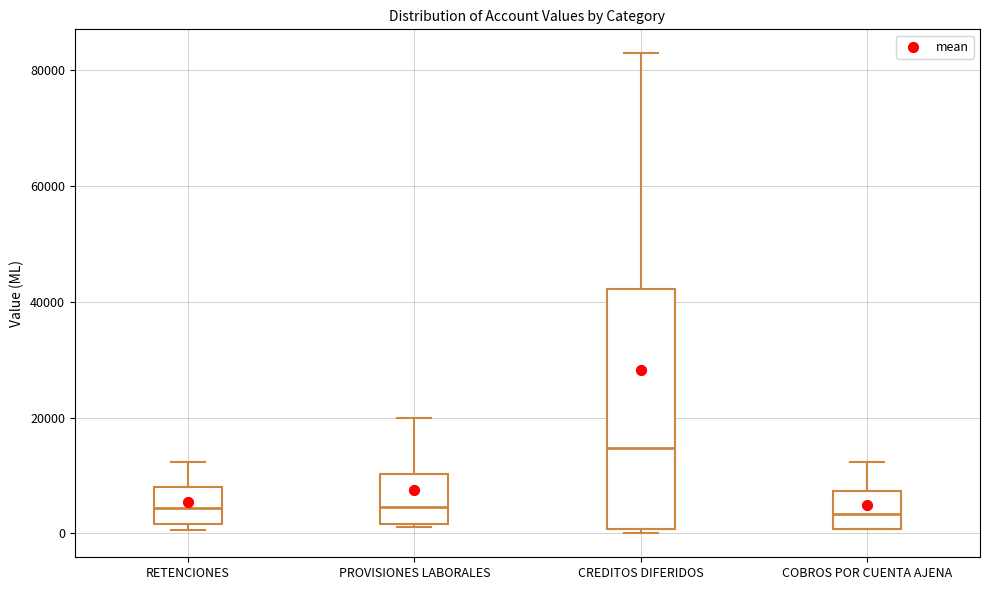

Reading left to right, read every box against the y-axis: the position of its median line, the range the box covers, and the ends of its whiskers. The values are not printed on the chart, so give them approximately, as read against the axis.

RETENCIONES: median 4000, box 2000 to 8000, whiskers 0 to 12000
PROVISIONES LABORALES: median 4000, box 2000 to 10000, whiskers 2000 to 20000
CREDITOS DIFERIDOS: median 14000, box 0 to 42000, whiskers 0 (just below the box's lower edge) to 82000
COBROS POR CUENTA AJENA: median 4000, box 0 to 8000, whiskers 0 to 12000